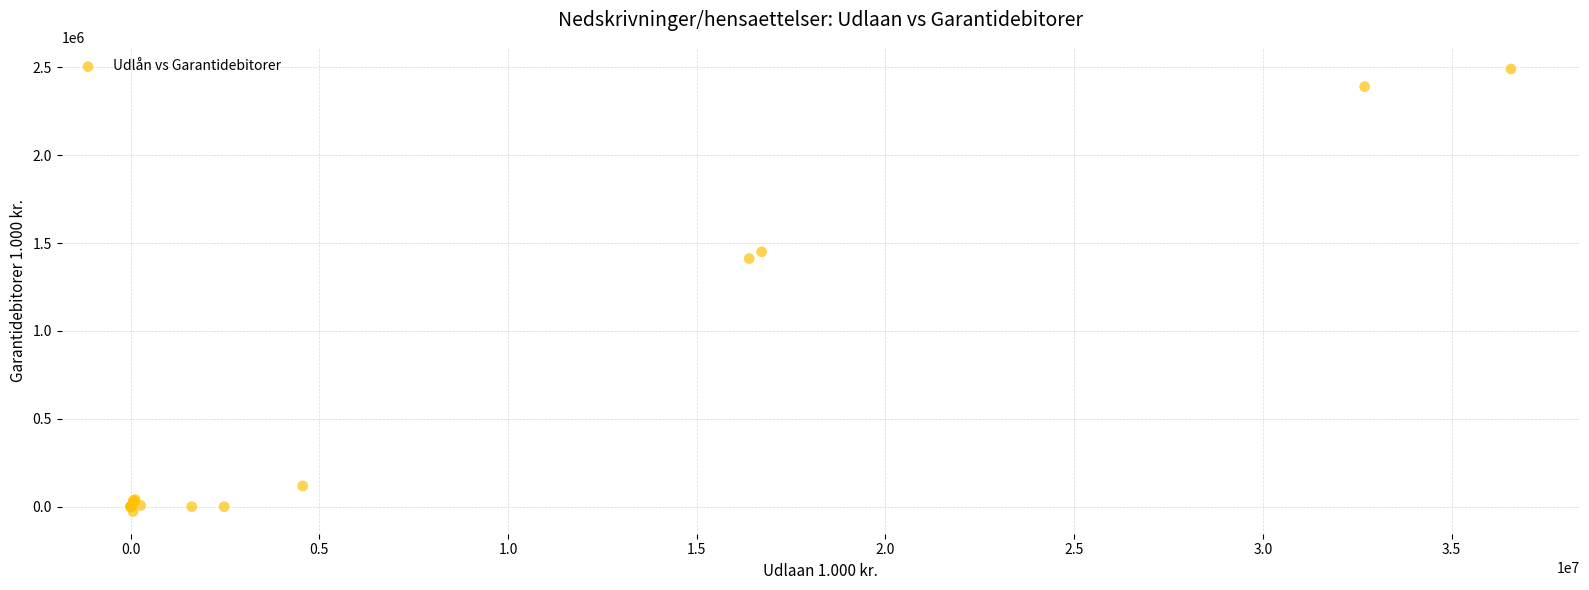

What Y value in the scatter plot is closest to 1231175?

1411618